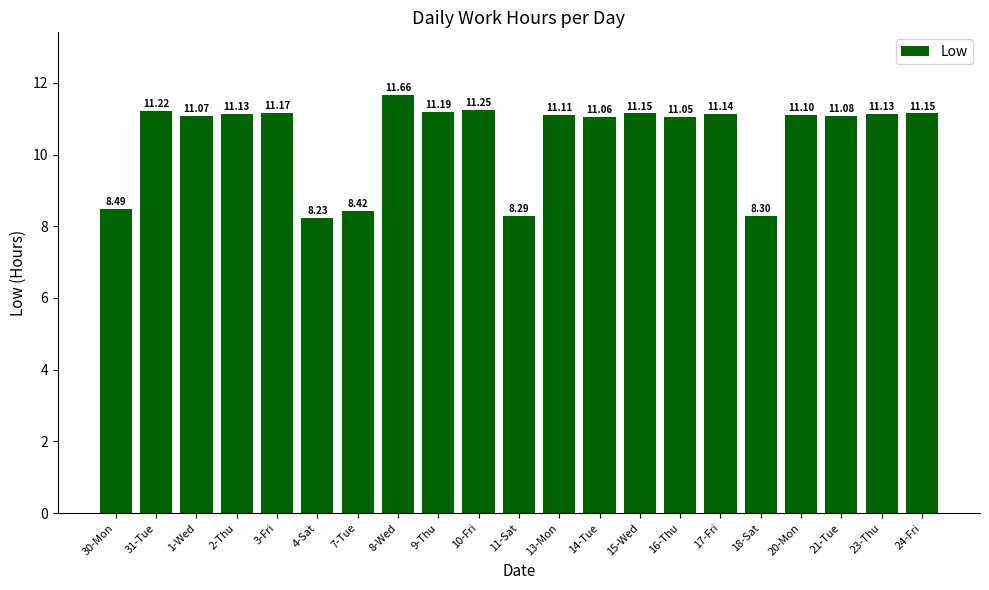

Are the bars horizontal?

No